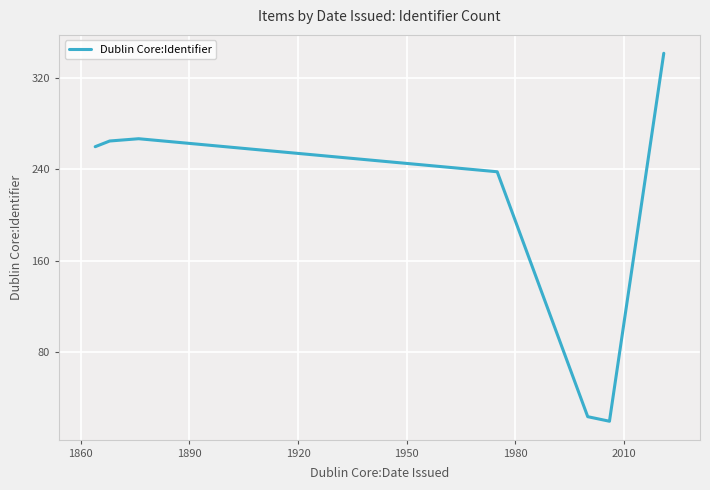

What is the sum of all values?

1680